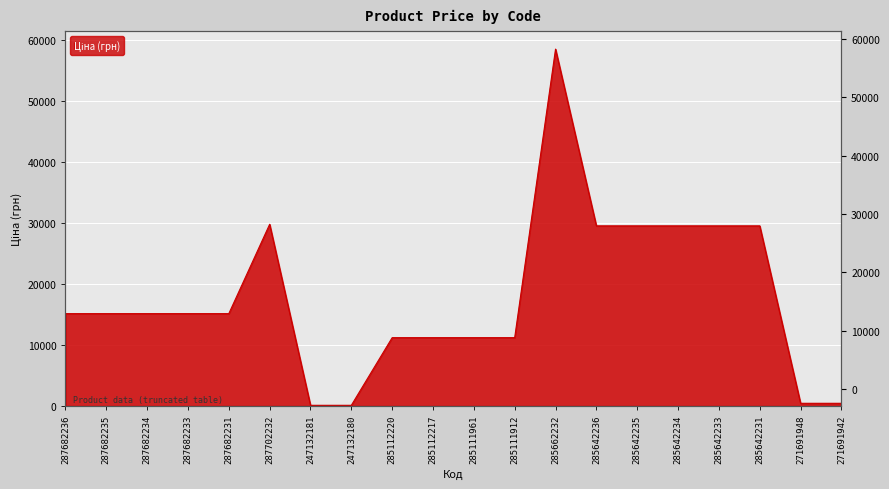

How many series are shown in this chart?

1